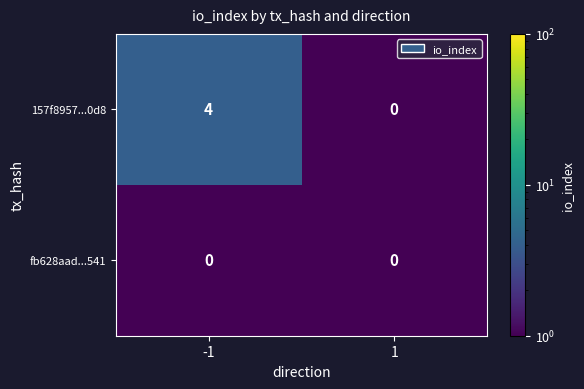

Which label corresponds to the largest value in the chart?

-1